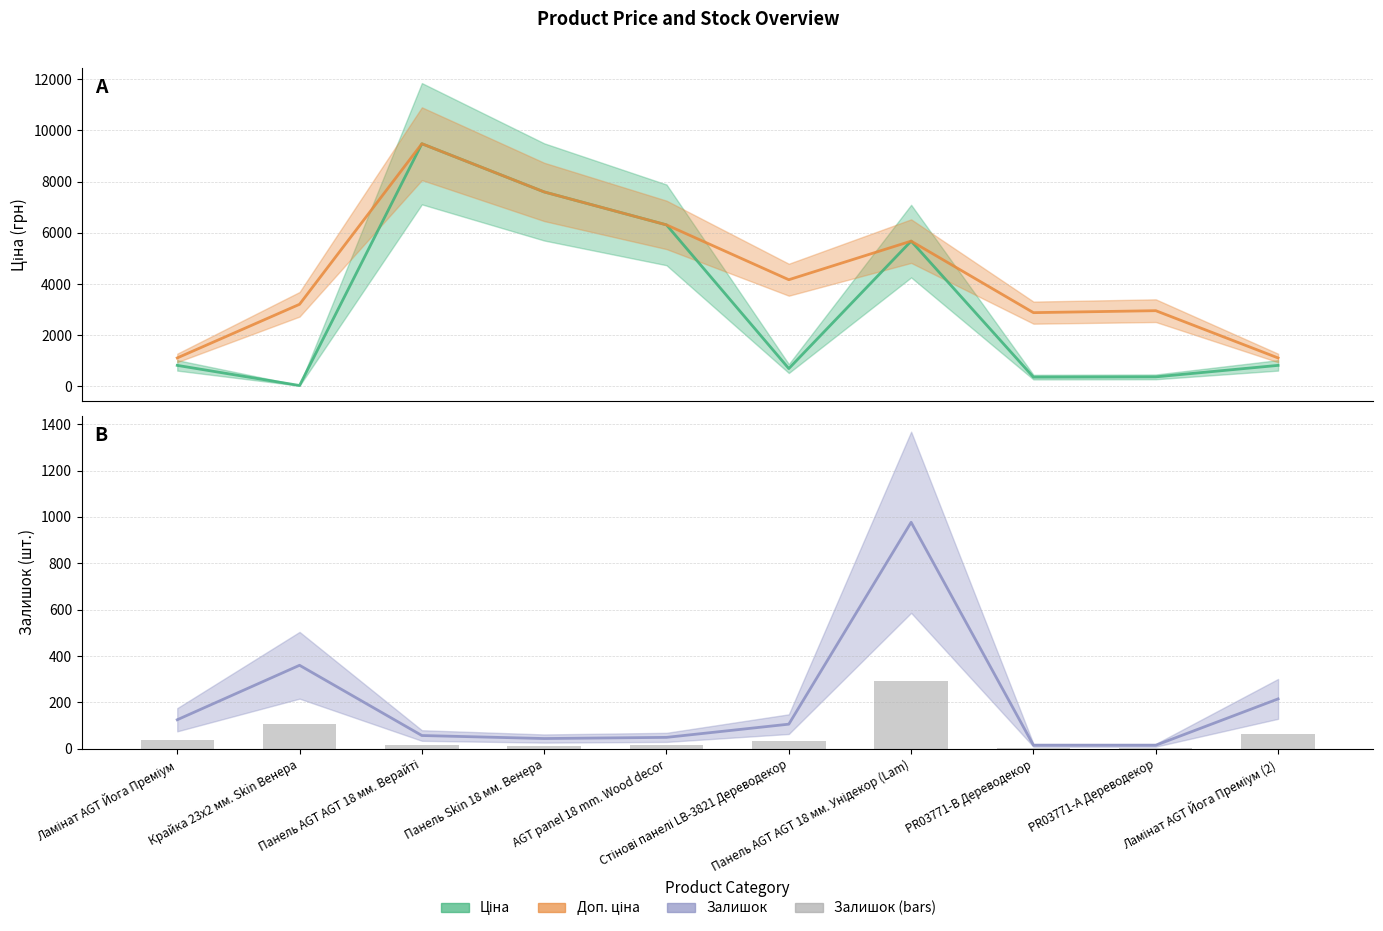

Rank the series by their maximum value, from highest to lowest.

Ціна, Доп. ціна, Залишок